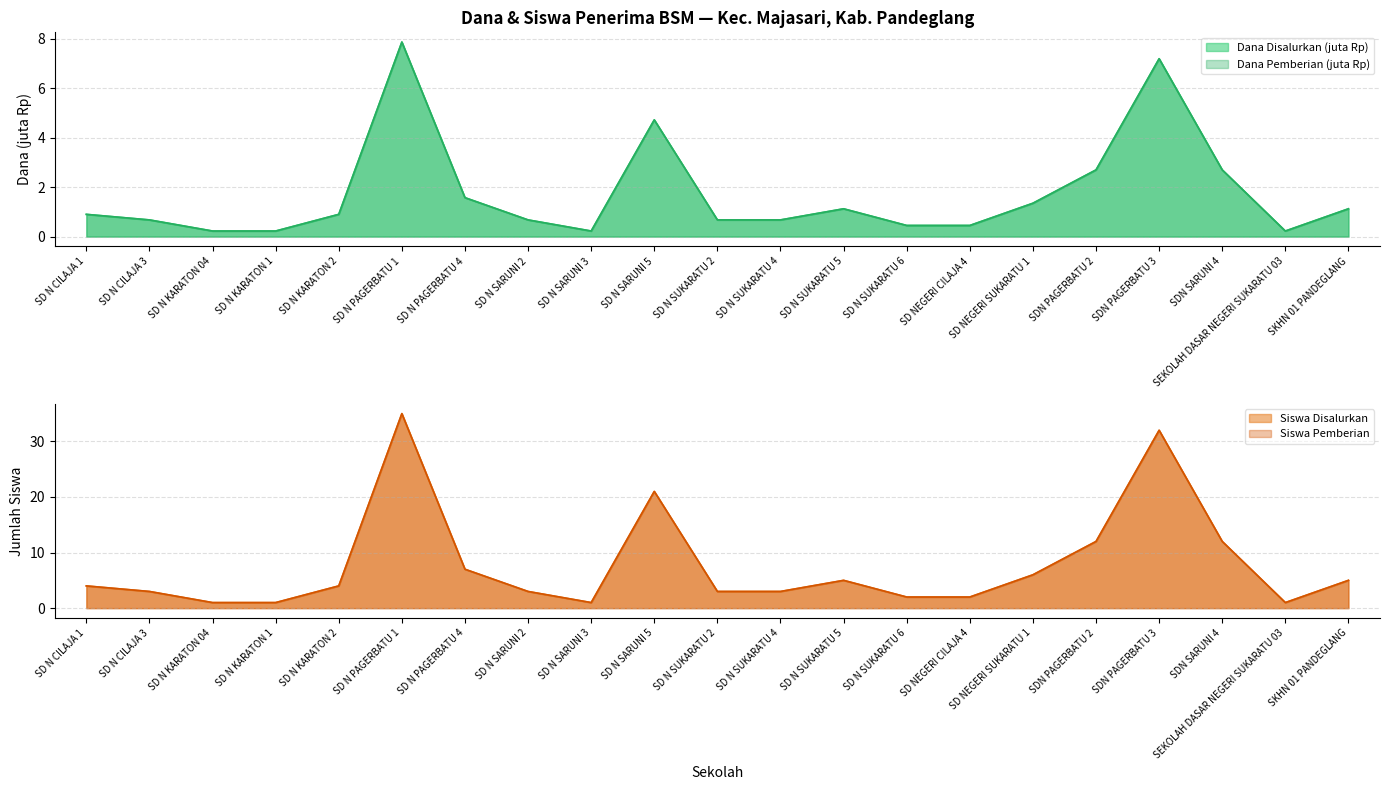

How many lines are shown in the chart?

4